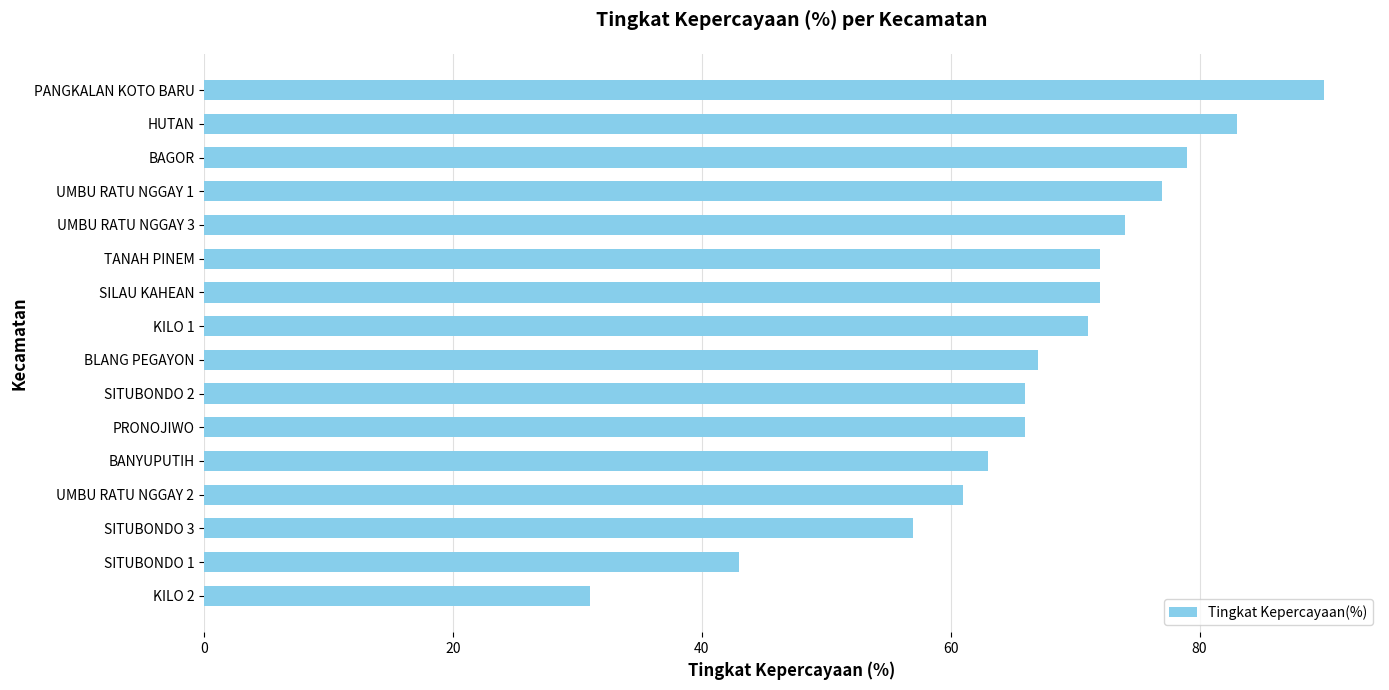

Where is the data nearest to the value 60?

UMBU RATU NGGAY 2